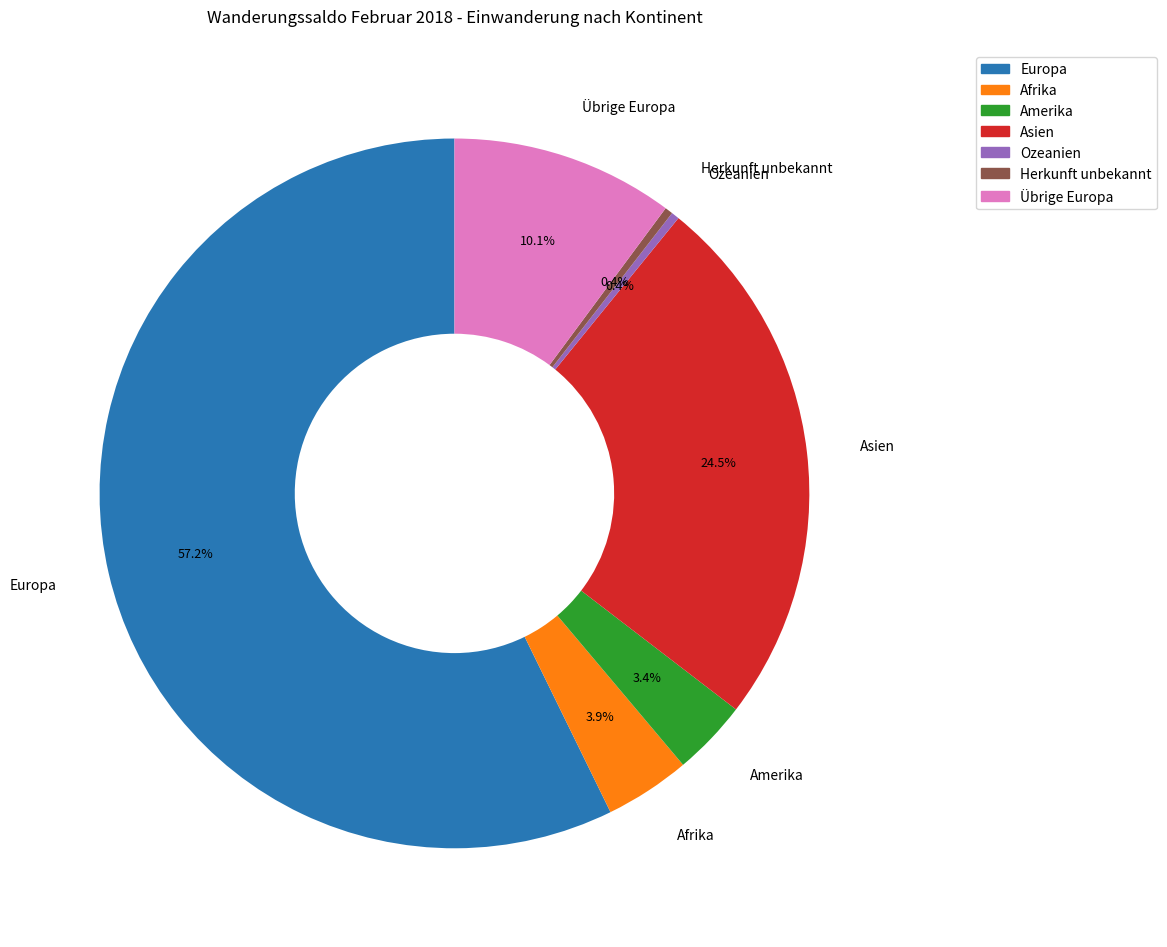

Does Übrige Europa account for over 50% of the chart?

No